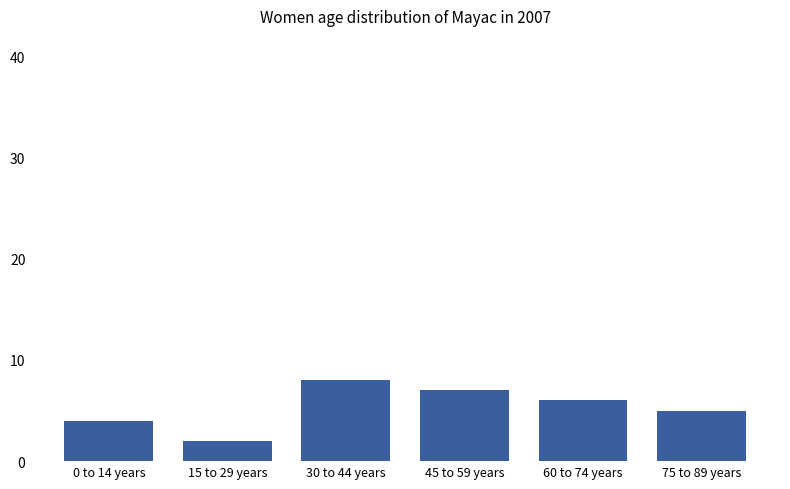

Reading left to right, what are all the values shown in this chart?

0 to 14 years=4	15 to 29 years=2	30 to 44 years=8	45 to 59 years=7	60 to 74 years=6	75 to 89 years=5